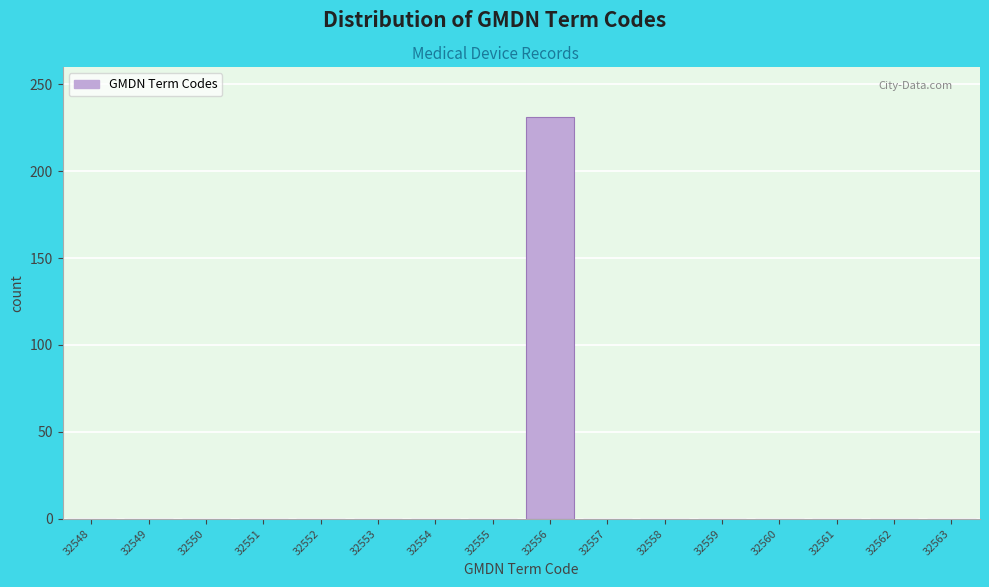

Reading right to left, list all the values displayed in this chart.

32563=0	32562=0	32561=0	32560=0	32559=0	32558=0	32557=0	32556=231	32555=0	32554=0	32553=0	32552=0	32551=0	32550=0	32549=0	32548=0